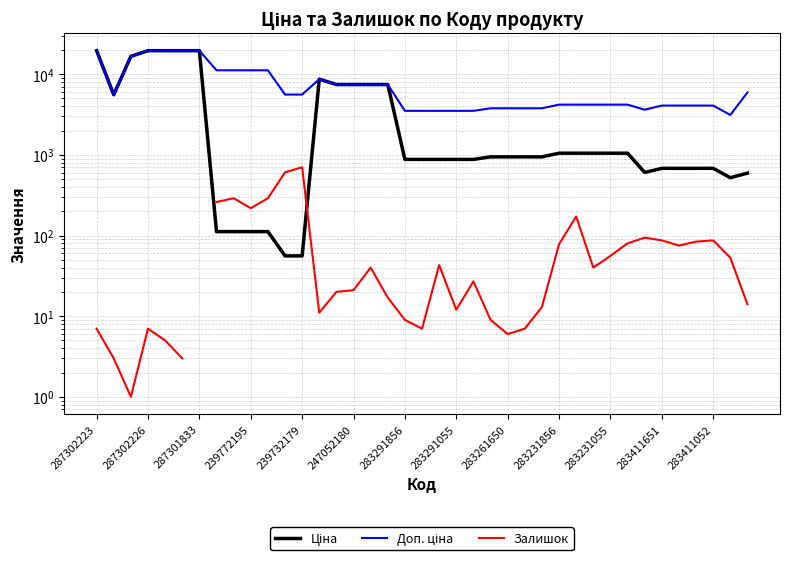

Rank the series at 16 from lowest to highest value.

Залишок, Ціна, Доп. ціна